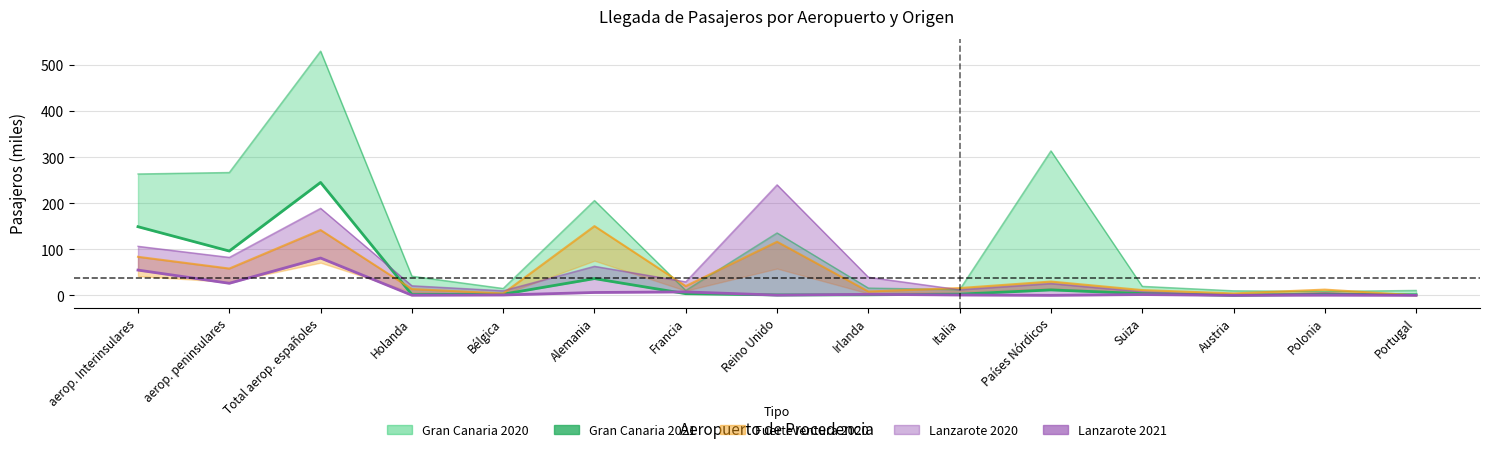

What is the highest value of the Gran Canaria 2021 series?

245.3